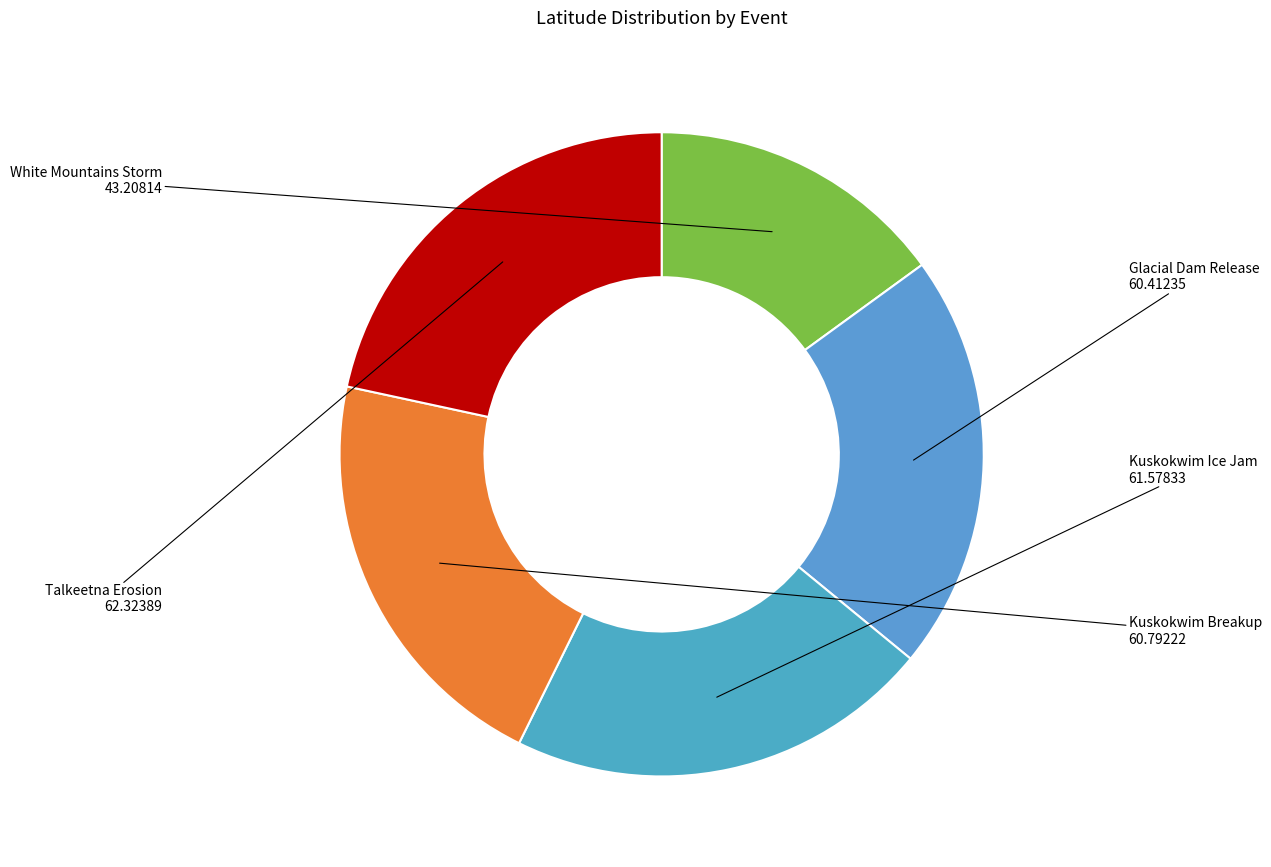

Combined, do Kuskokwim Ice Jam and Kuskokwim Breakup account for over 50%?

No